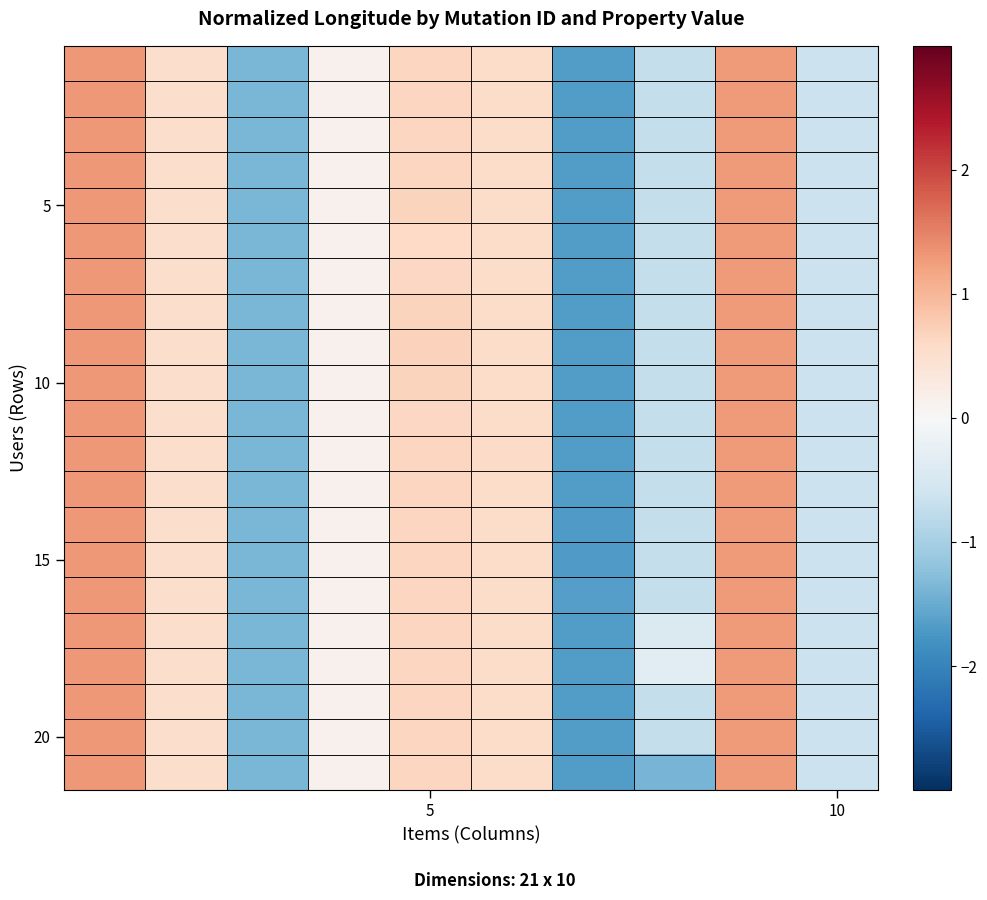

What is the smallest value displayed?

-1.7